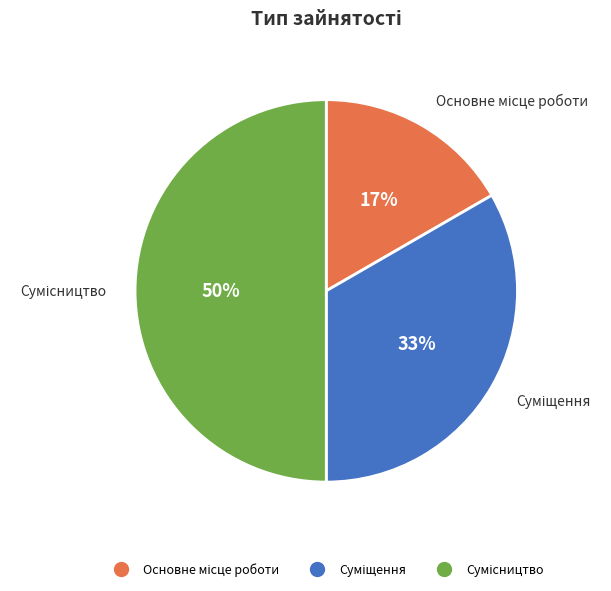

To the nearest percent, what is the average slice percentage?

33%